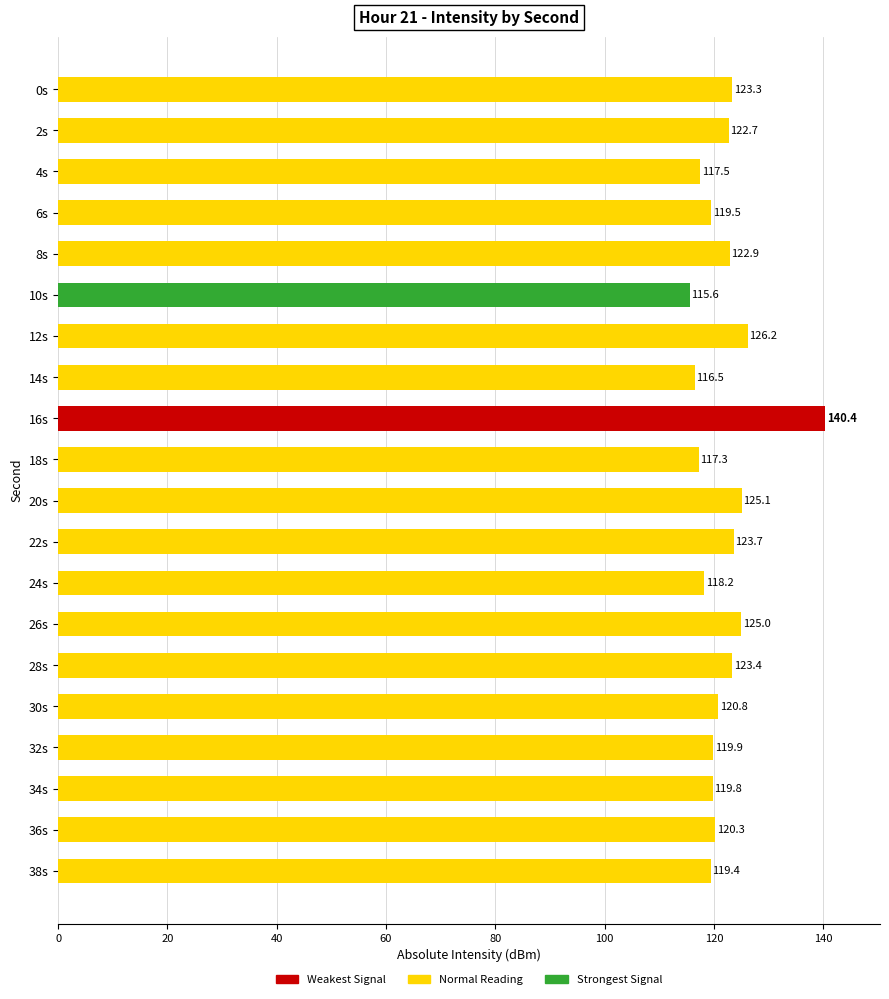

What is the minimum value shown in the chart?

115.6